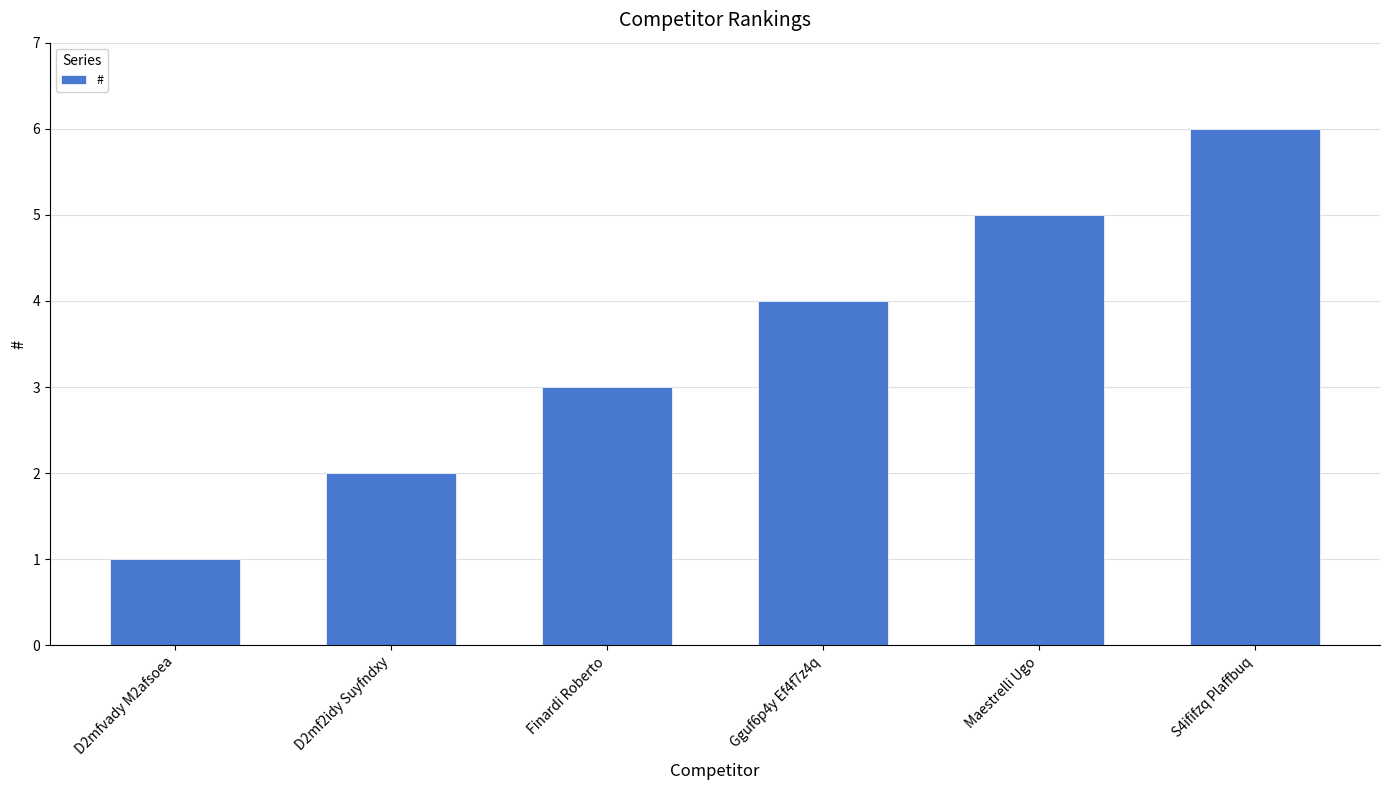

What is the difference between the values at D2mfvady M2afsoea and S4ififzq Plaffbuq?

5